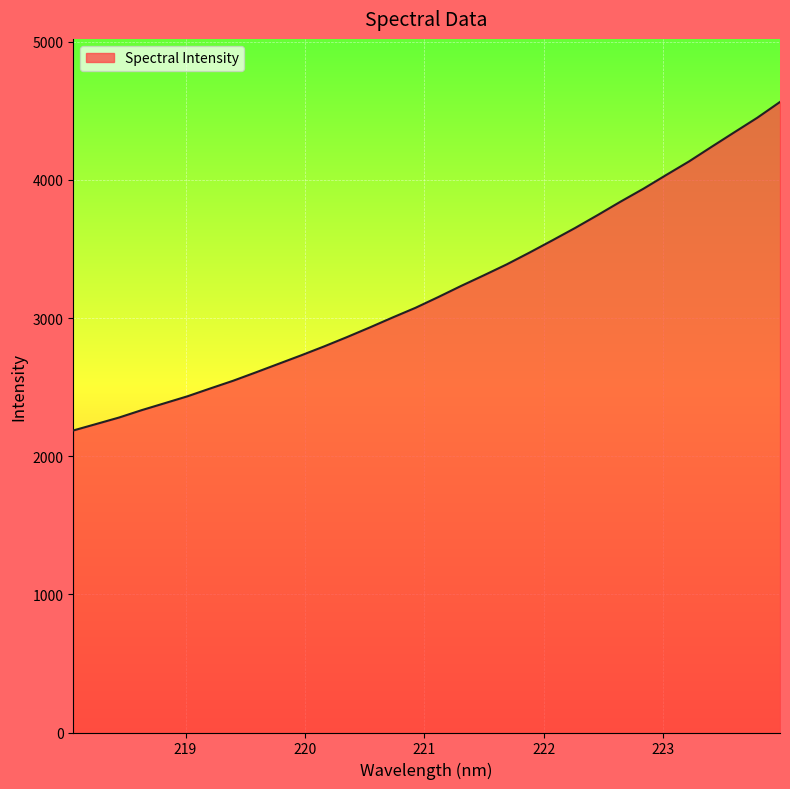

What is the maximum value shown in the chart?

4564.5